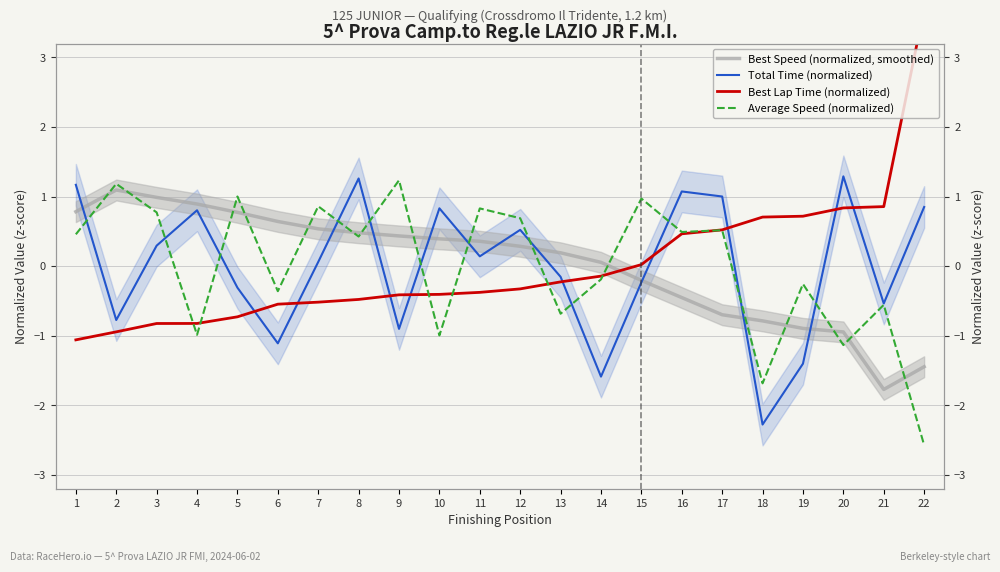

Where do Best Speed (normalized, smoothed) and Total Time (normalized) first cross each other?

1 and 2